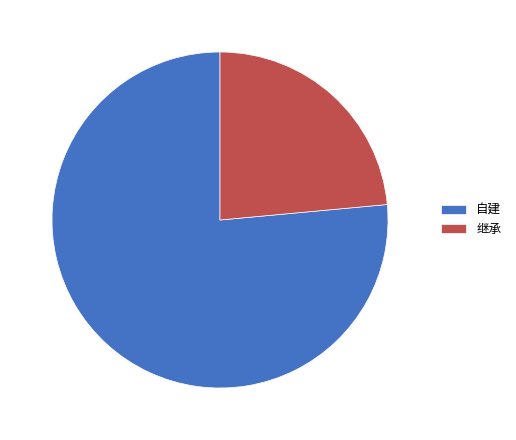

Rank the categories by value from highest to lowest.

自建, 继承